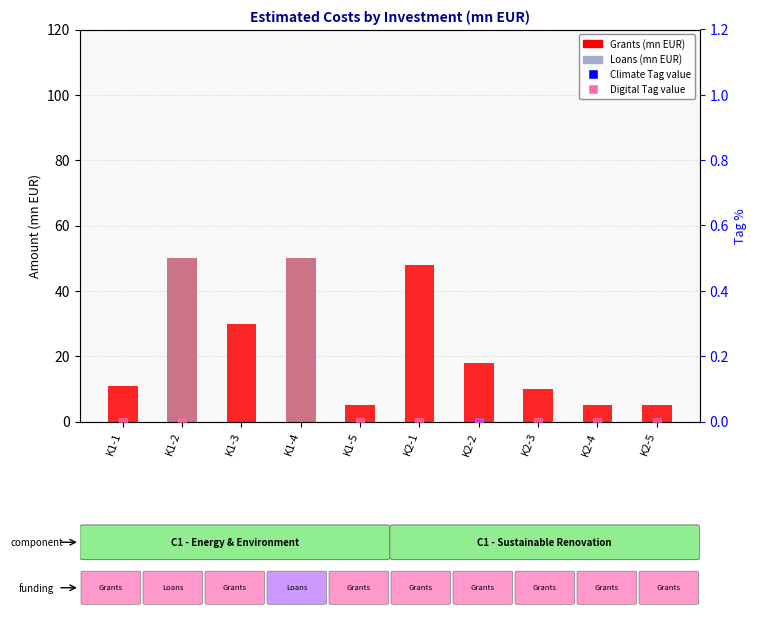

Which series contains the highest Y value?

Grants (mn EUR)